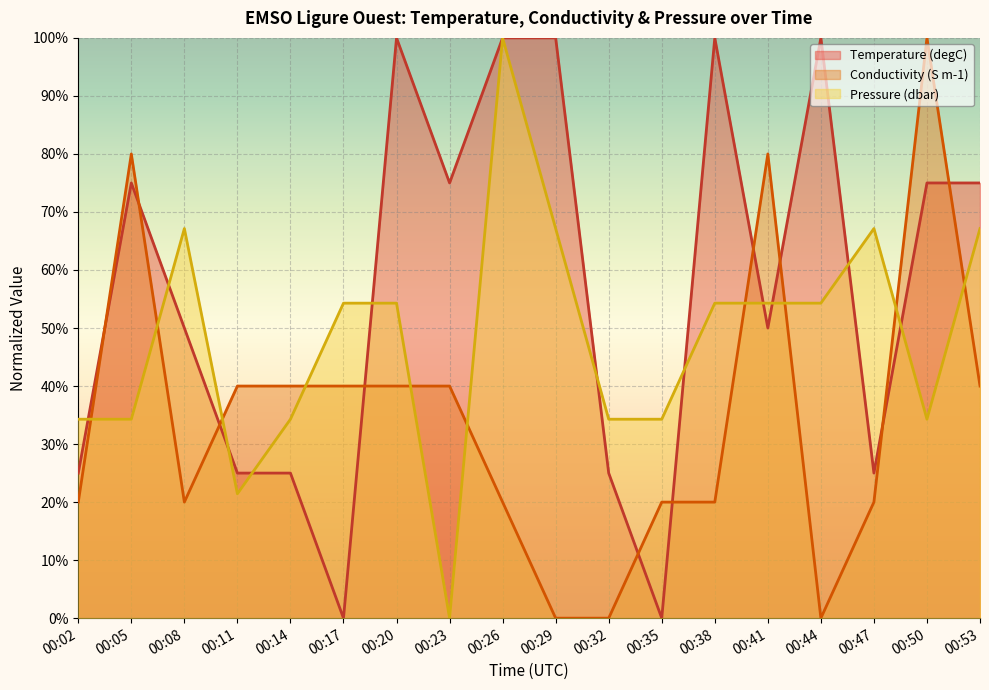

True or false: Conductivity (S m-1) has a value of 33.0 at 00:47.

False